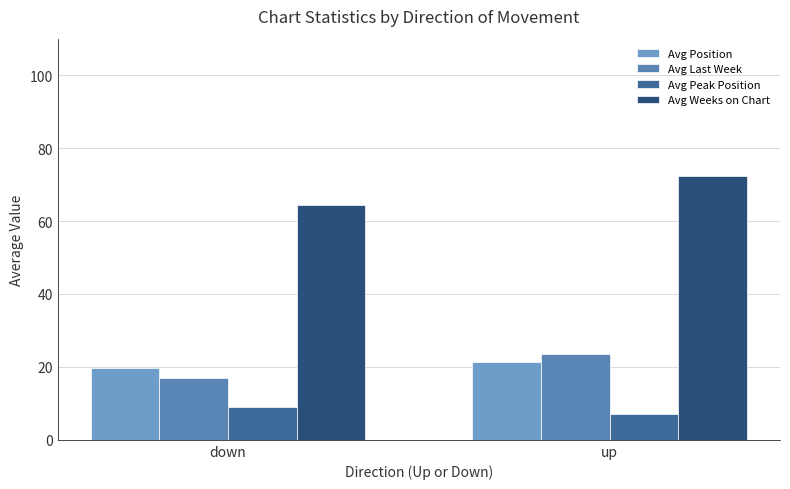

The value of Avg Last Week at down is 17.0. True or false?

True